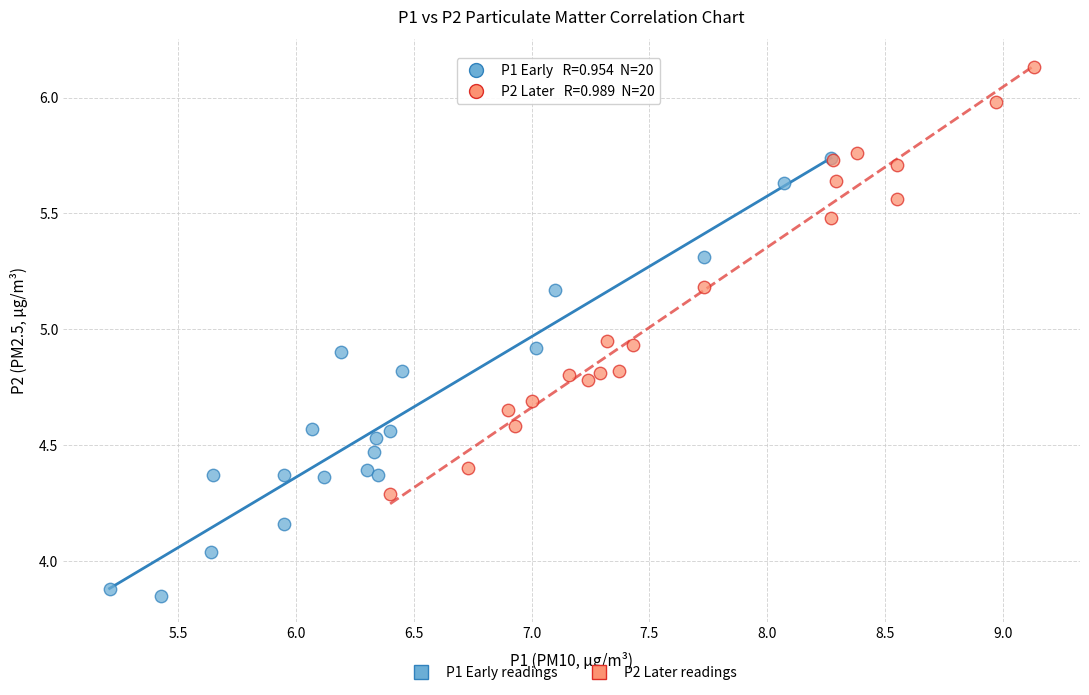

Which series contains the highest Y value?

P2 Later readings